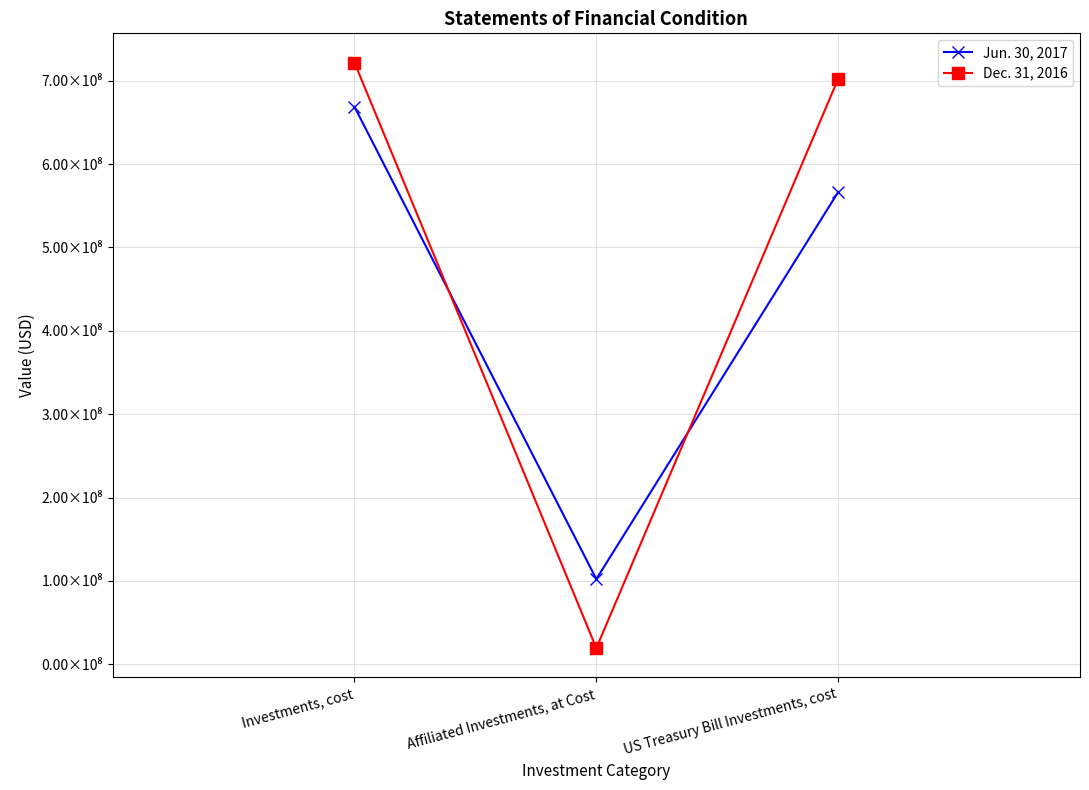

Does the chart have visible grid lines?

Yes